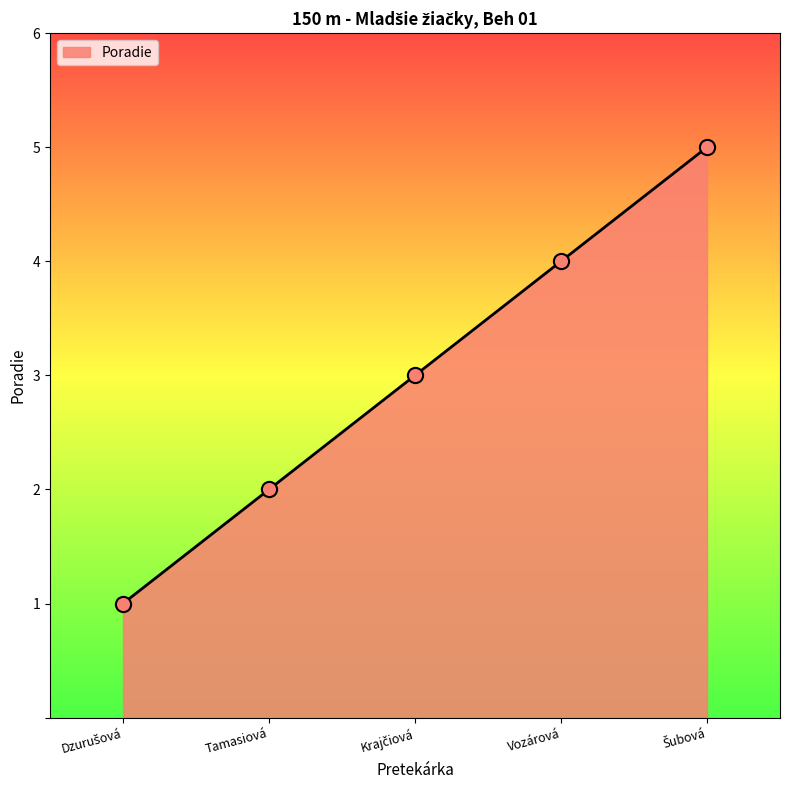

What is the difference between the maximum and minimum values?

4